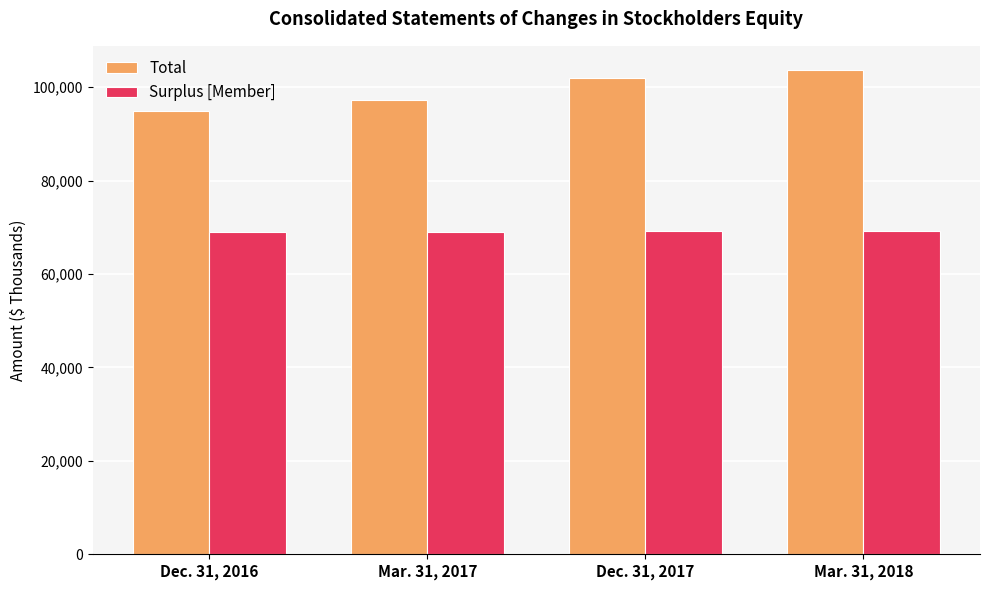

Rank the series by their average value, from lowest to highest.

Surplus [Member], Total